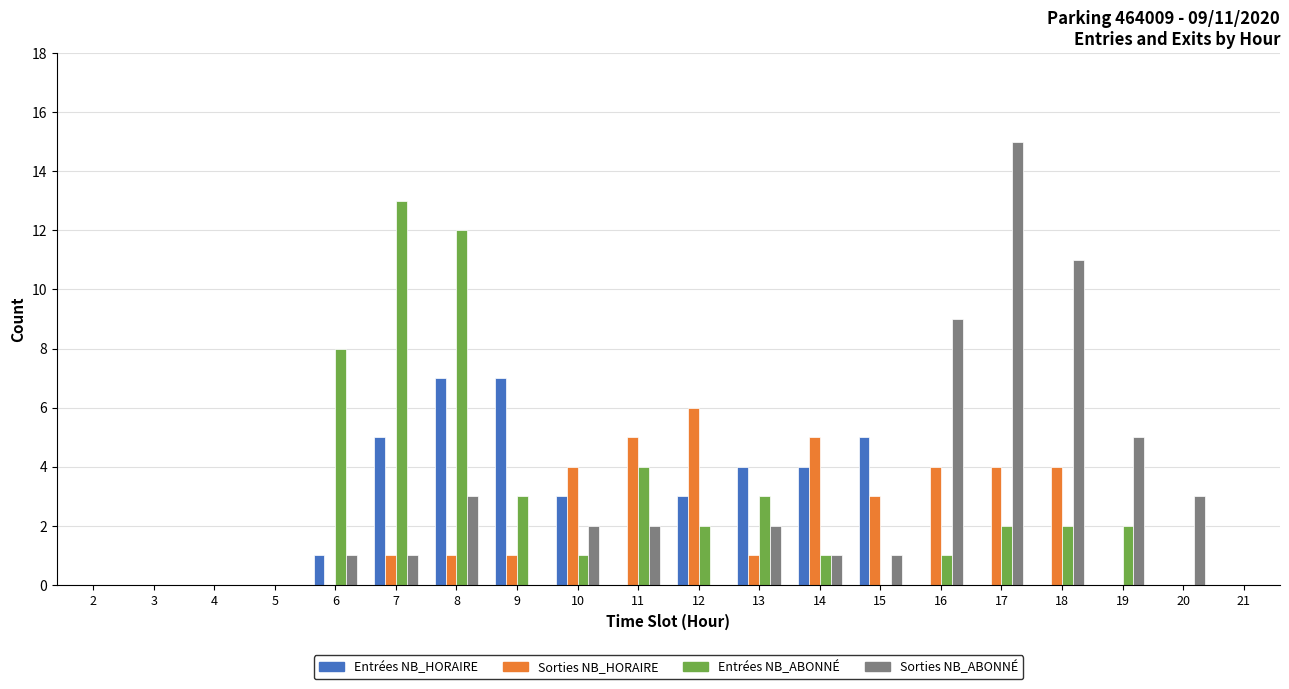

At which category is the sum across all series the highest?

8